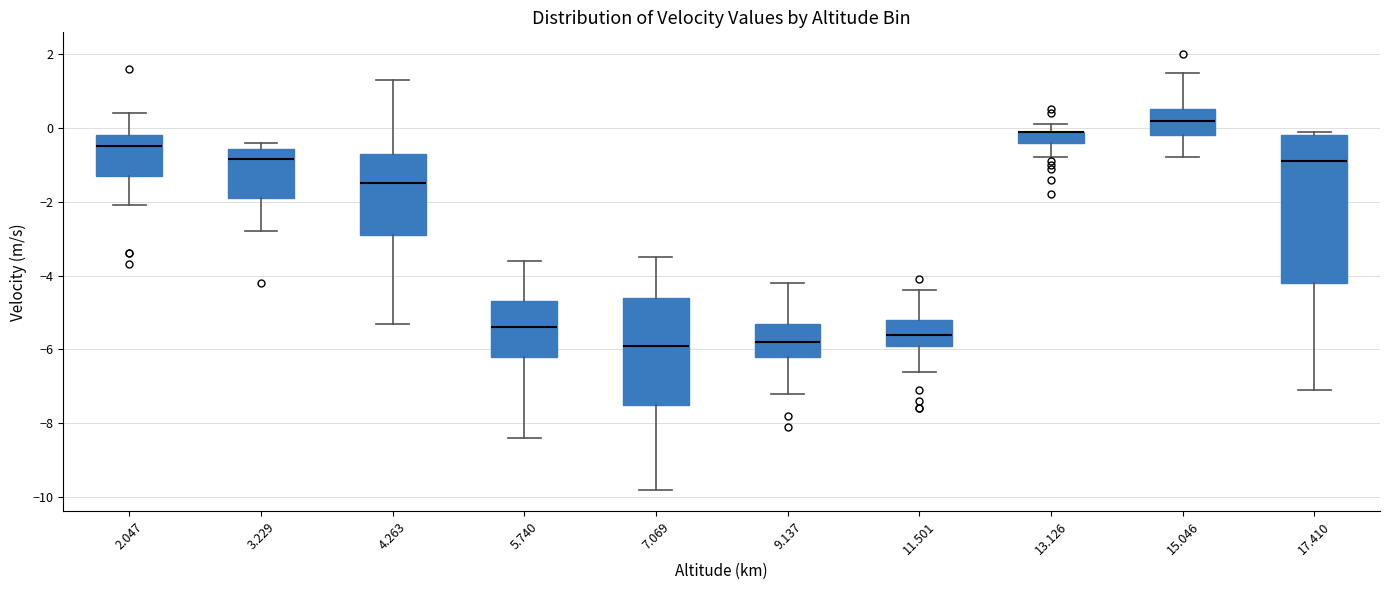

Comparing the boxes themselves (not the whiskers), which one is the tallest?

17.410